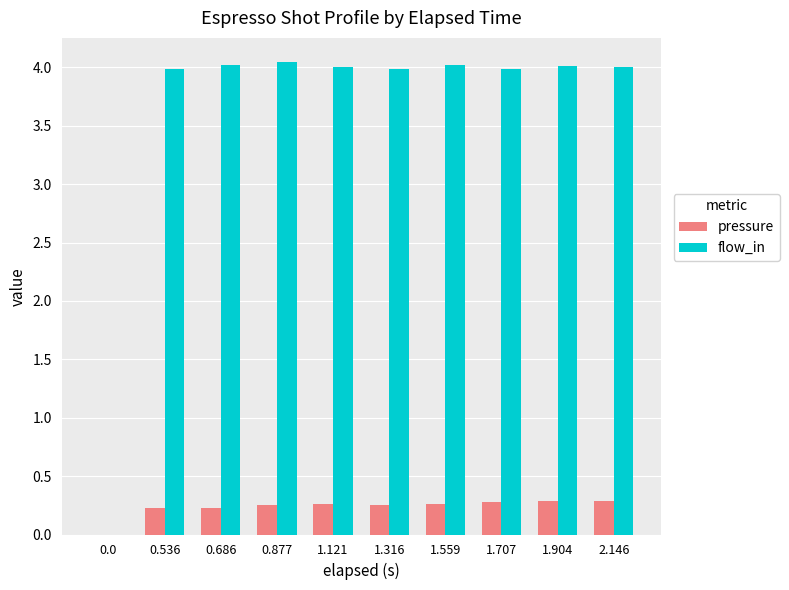

What is the total value across all series at 0.536?

4.2